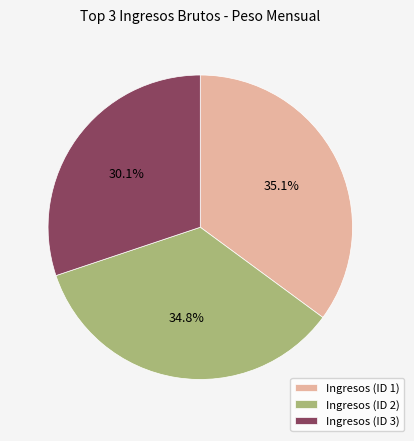

Do Ingresos (ID 1) and Ingresos (ID 2) together represent more than half of the pie?

Yes